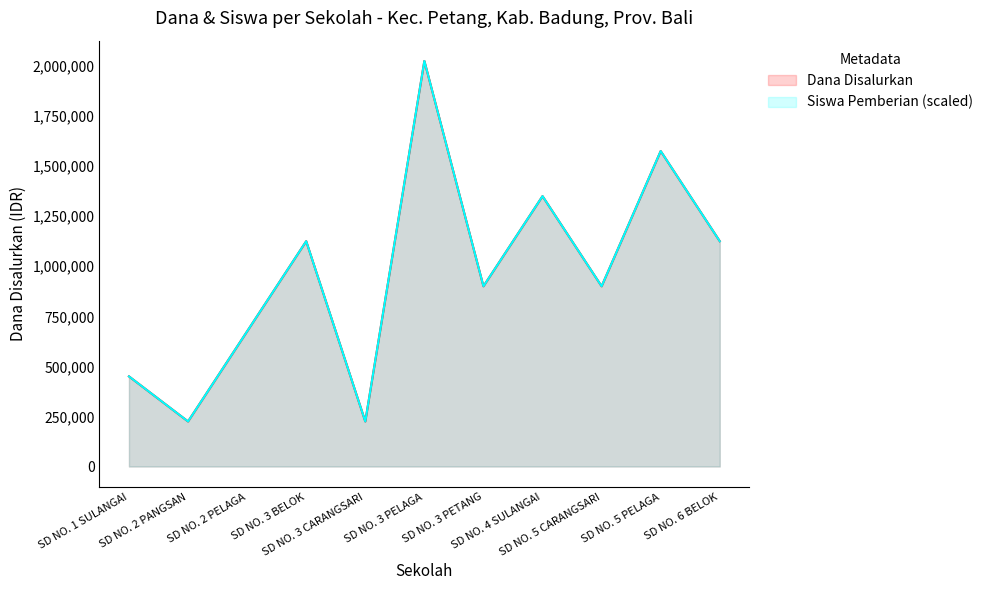

What is the difference between the Dana Disalurkan values at SD NO. 3 CARANGSARI and SD NO. 5 CARANGSARI?

675000